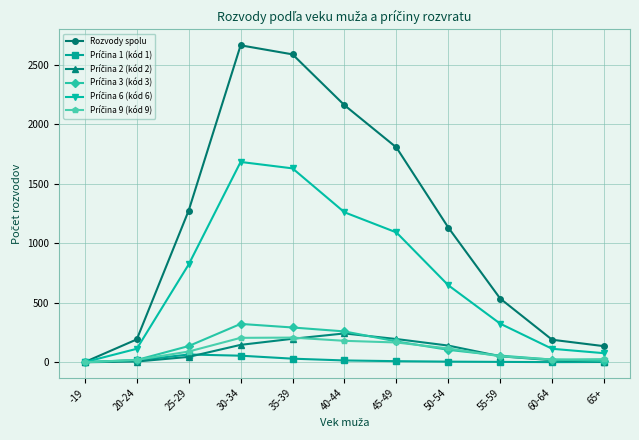

What is the label of the 1st point from the right?

65+